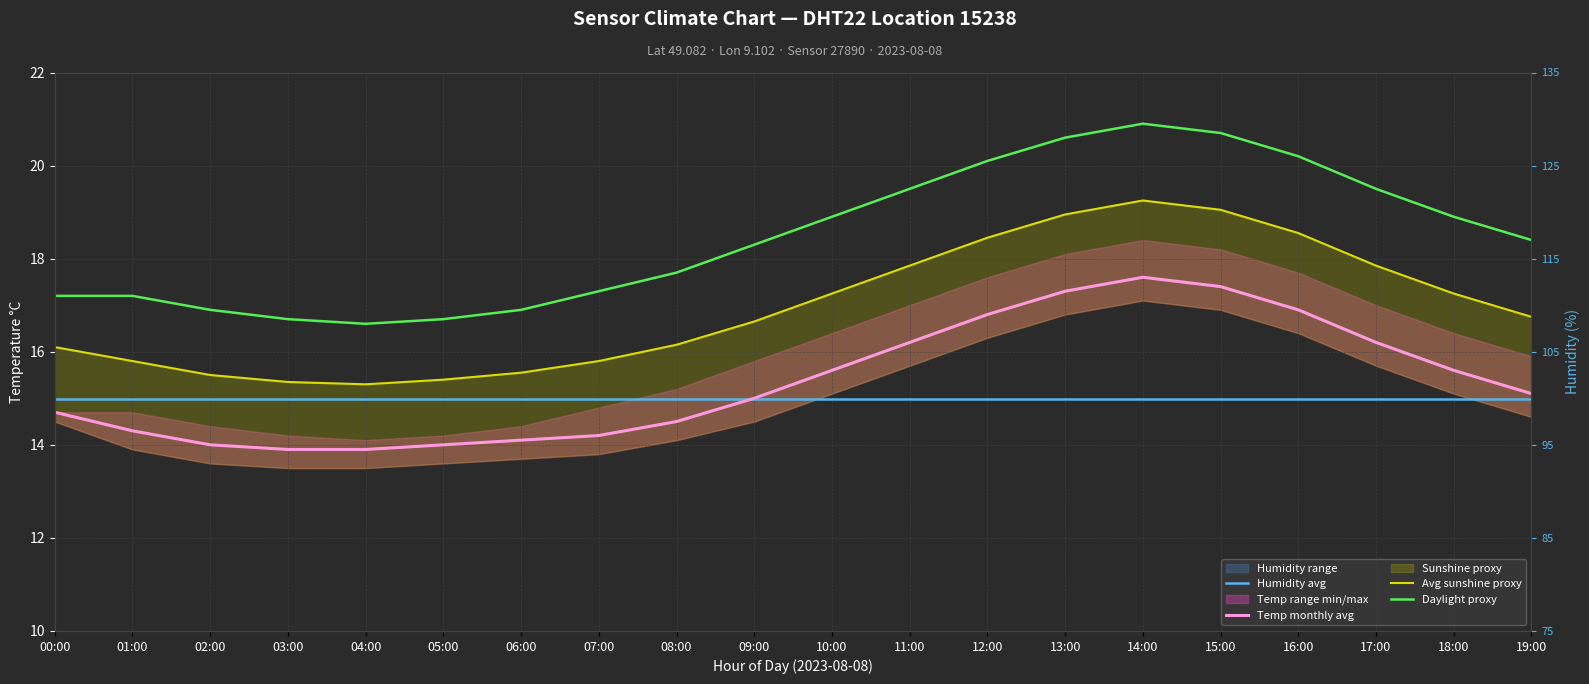

True or false: Temp monthly avg and Daylight proxy cross at least once.

False